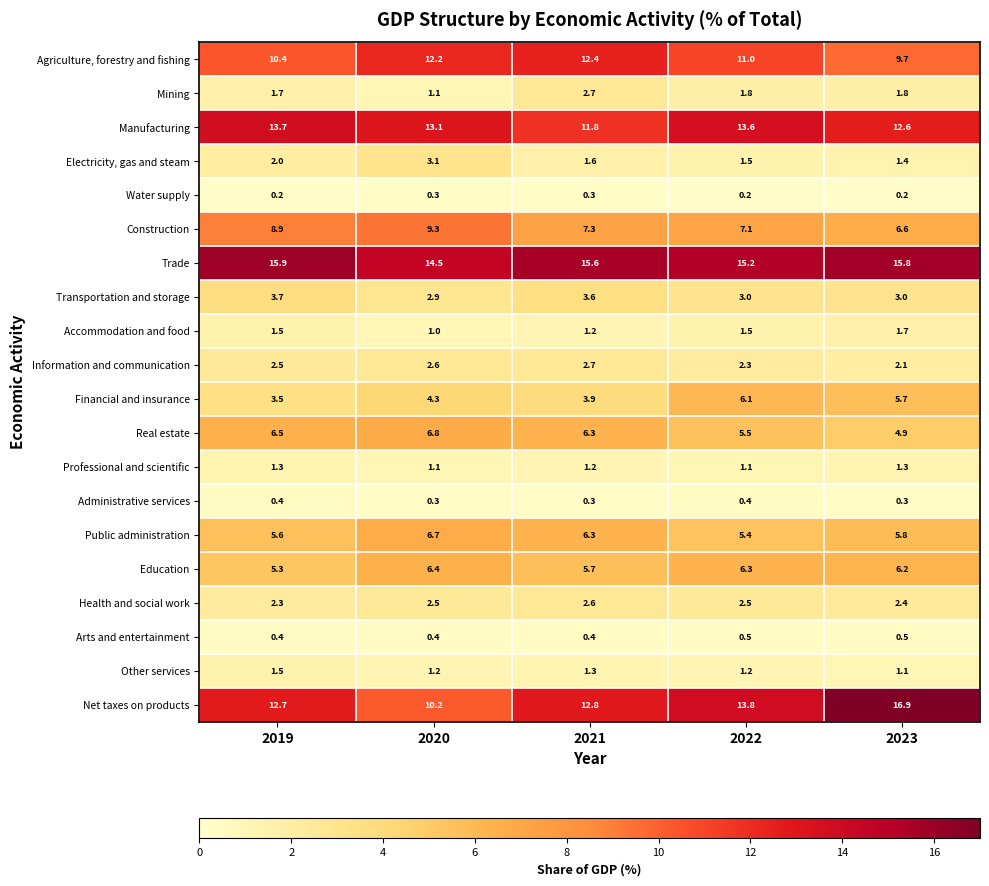

Which series changed the most between 2022 and 2023?

Net taxes on products